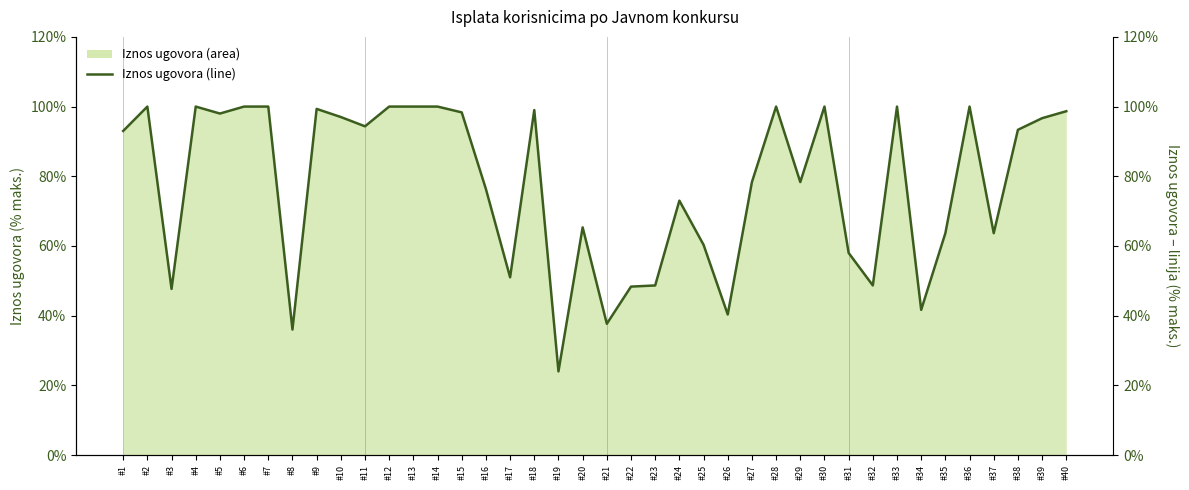

What is the difference between the values at #5 and #8?

62.0